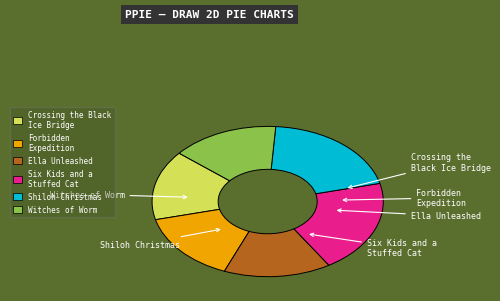

Is there a majority slice in this chart?

No